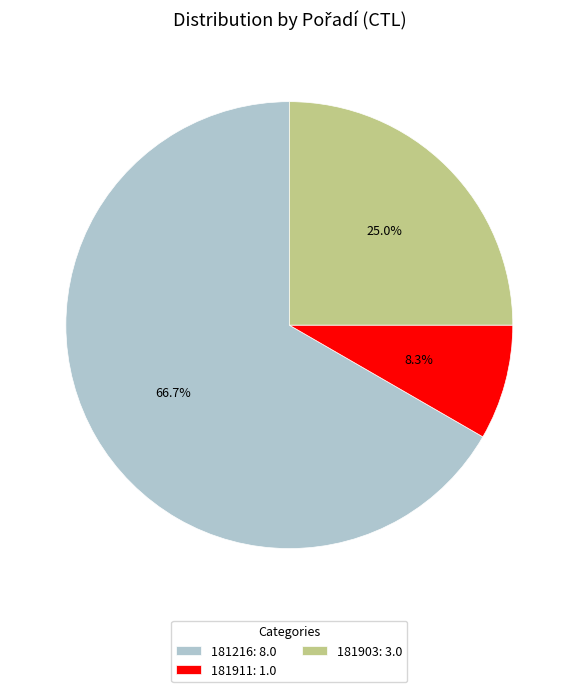

Between 181911 and 181216, which is larger?

181216